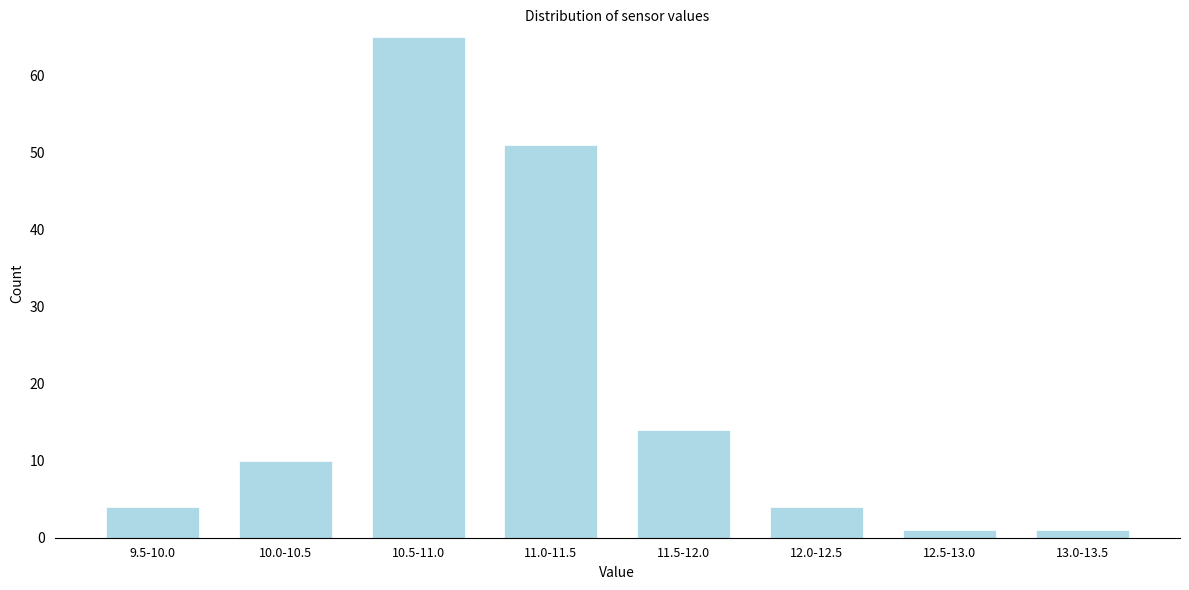

Reading right to left, what are all the values shown in this chart?

1	1	4	14	51	65	10	4